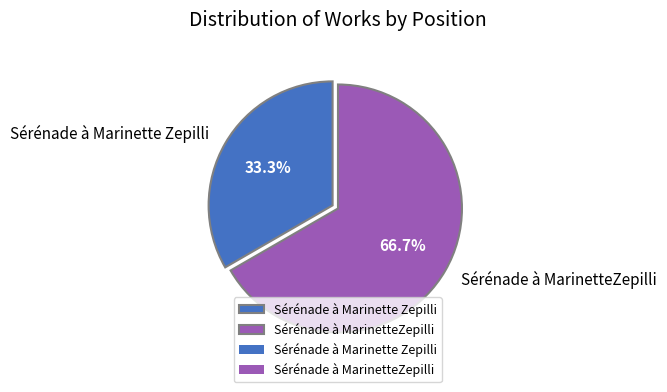

To the nearest percent, what is the difference between the largest and smallest slice percentages?

33%